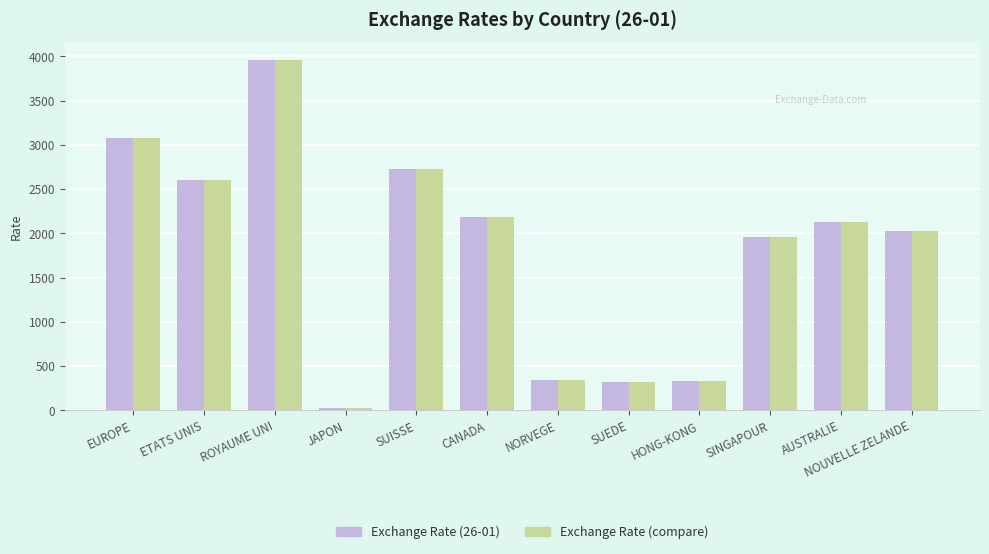

What is the sum of all Exchange Rate (26-01) values?

21694.7